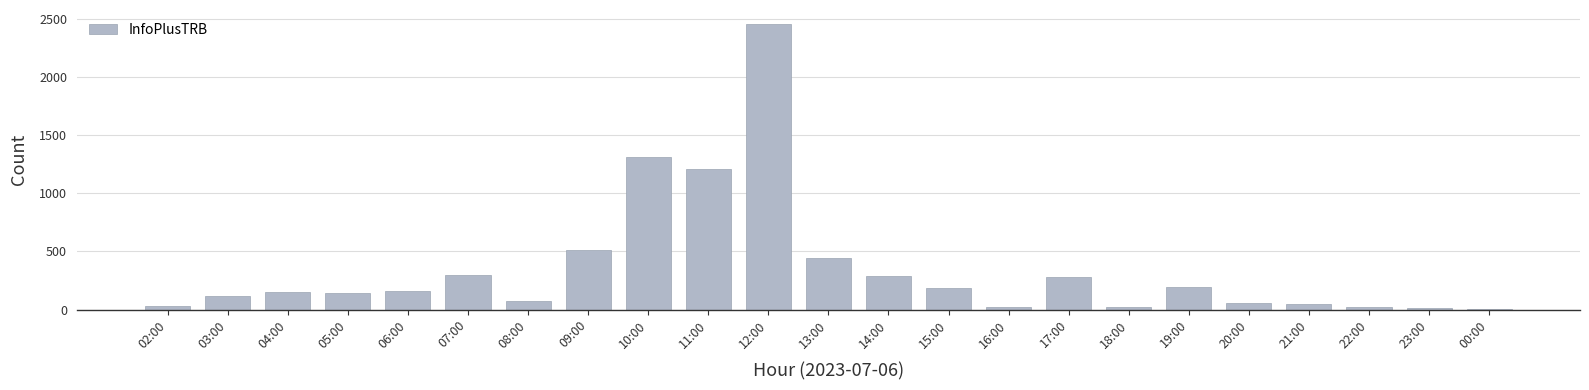

Is it true that the value at 15:00 is 187?

True